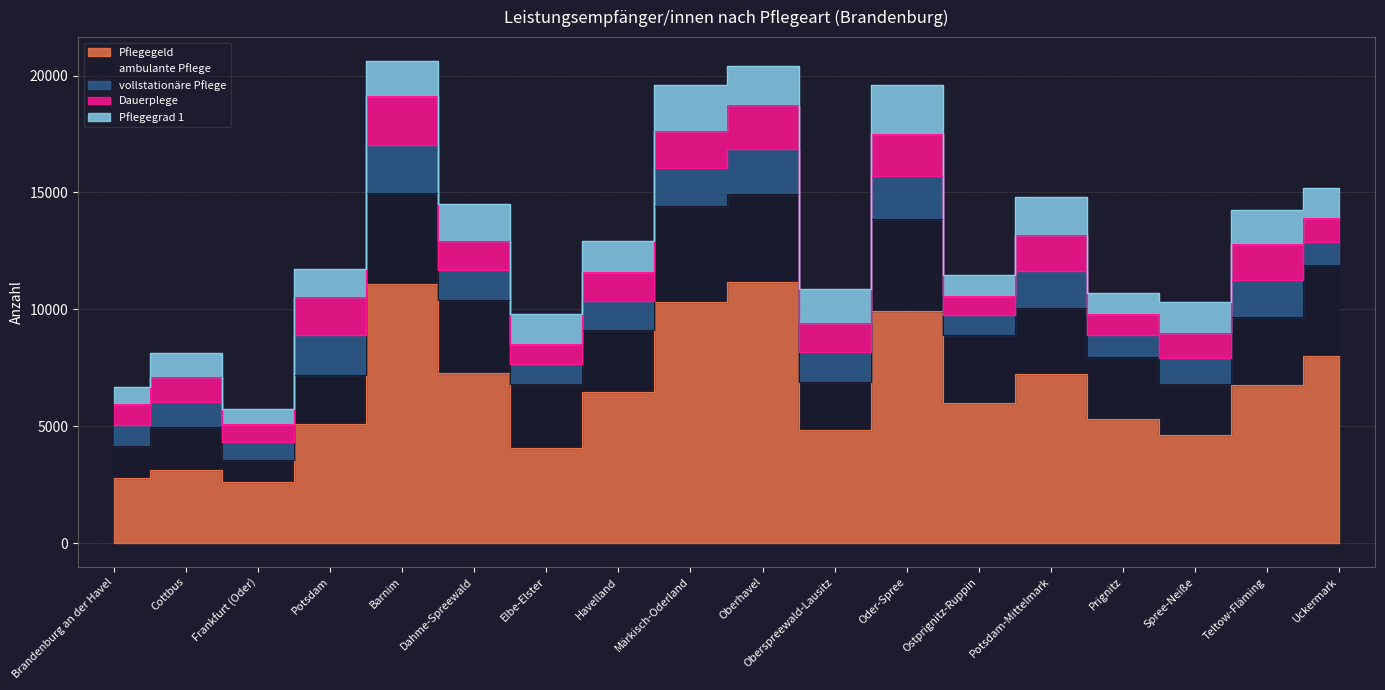

Where is Pflegegeld nearest to the value 6879?

Teltow-Fläming